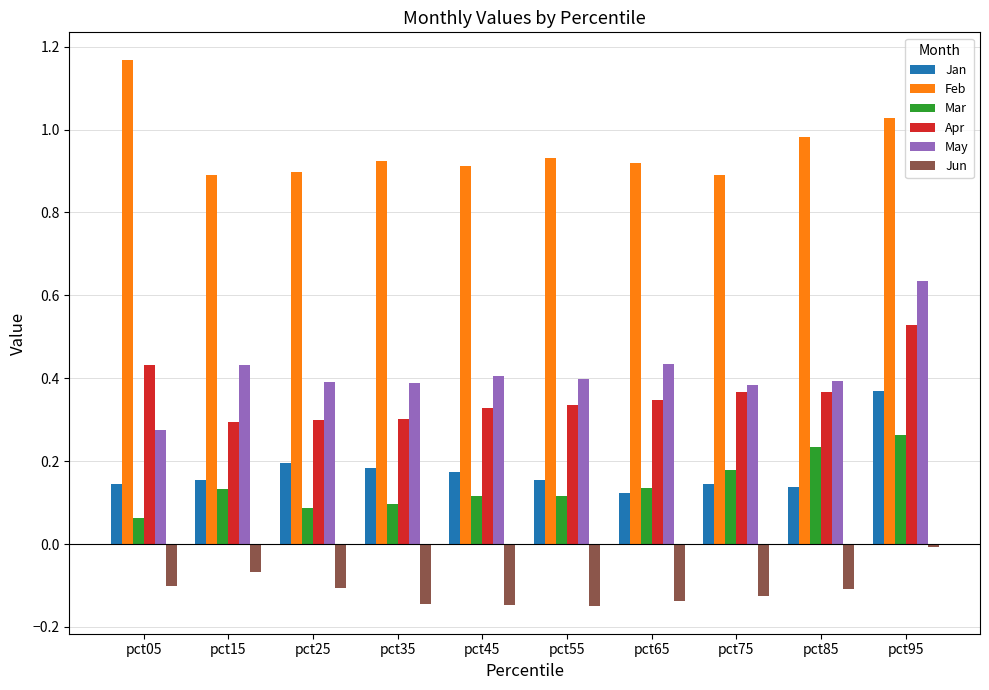

What are all the series names shown in the legend?

Jan, Feb, Mar, Apr, May, Jun